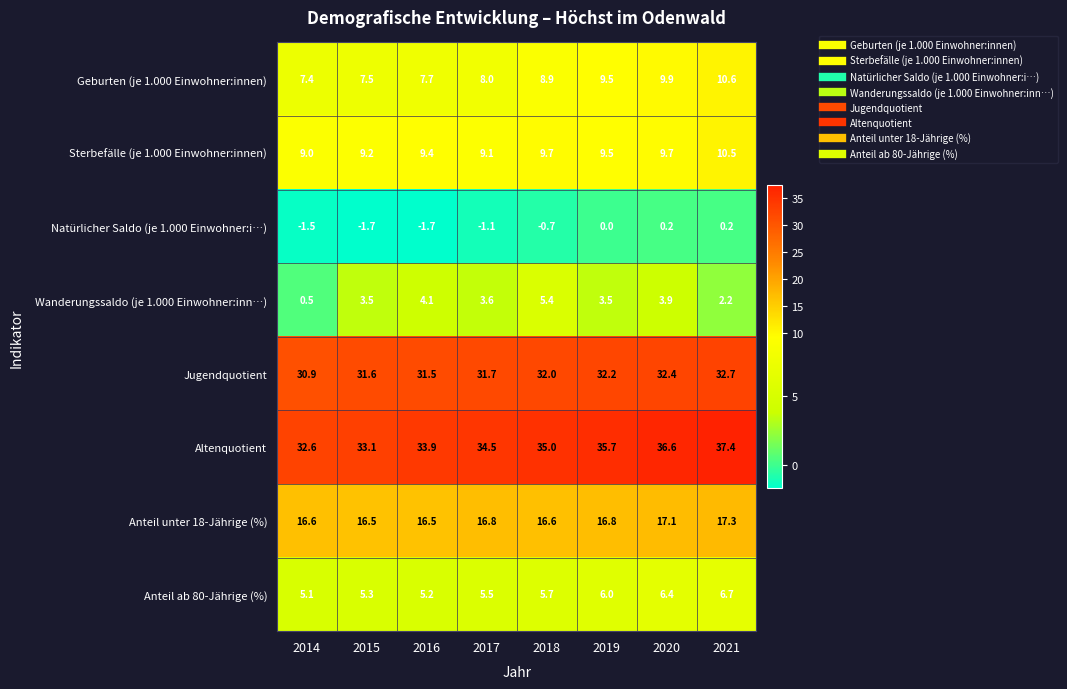

True or false: Geburten (je 1.000 Einwohner:innen) has a value of 6.2 at 2021.

False